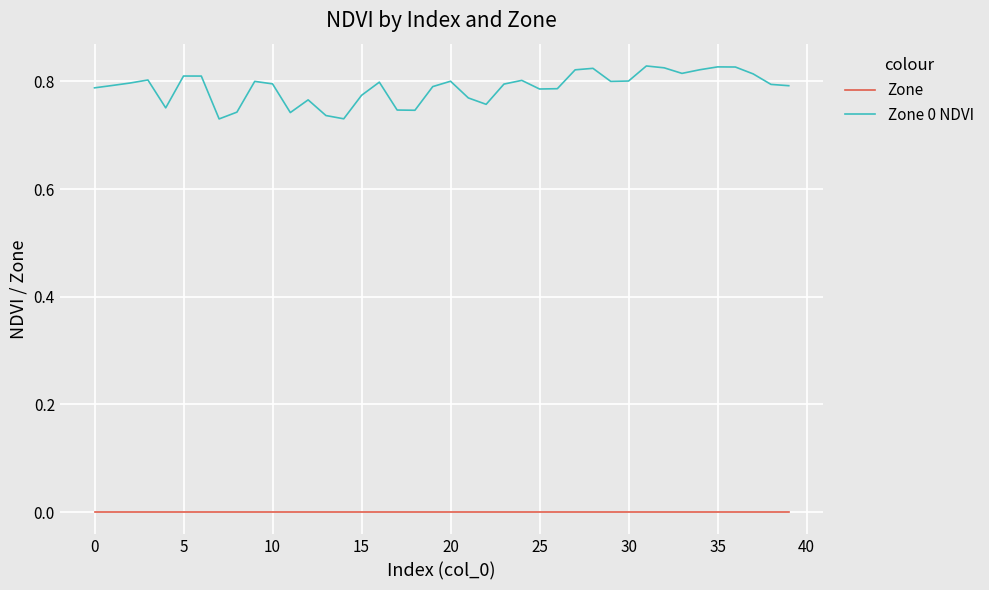

List the series in order of their peak value, highest first.

Zone 0 NDVI, Zone